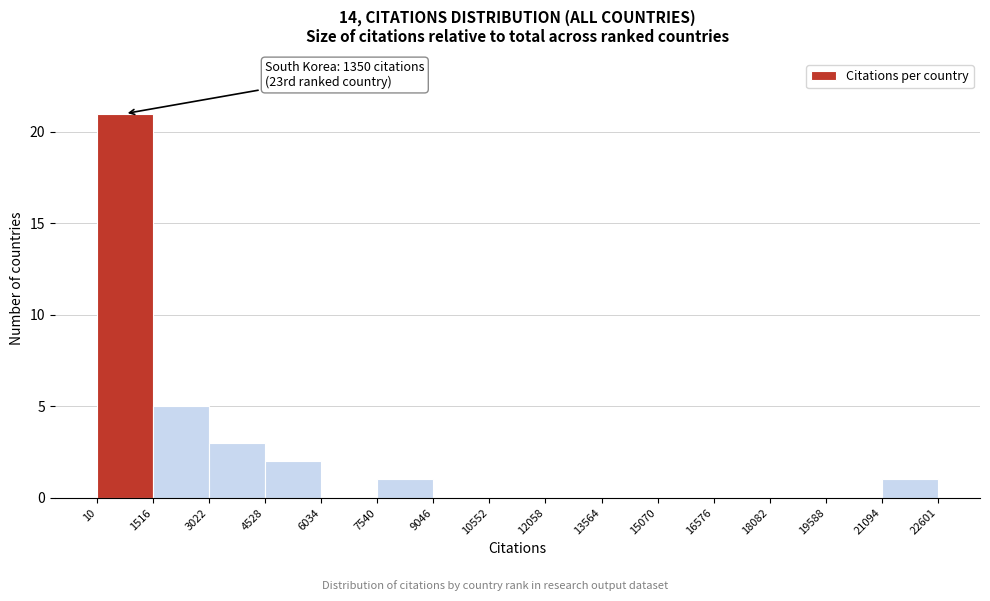

Which range on the x-axis has the tallest bar?

10 to 1516